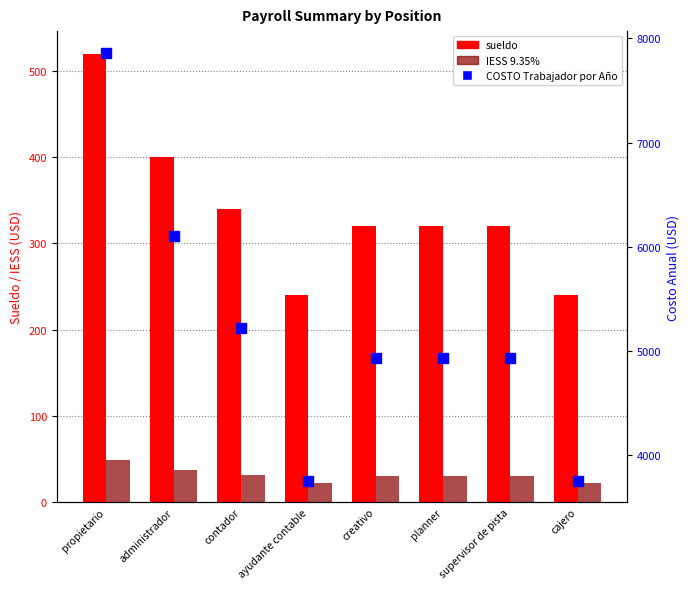

What is the total value across all series at propietario?

8431.6